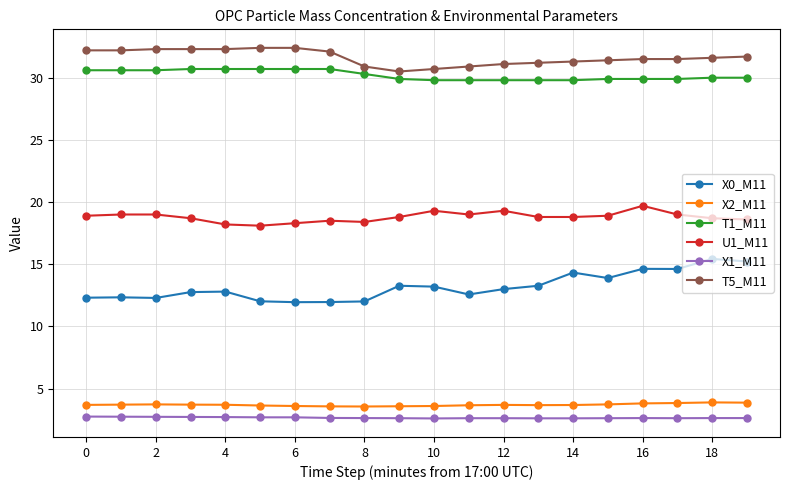

At how many categories does at least one series exceed 21?

20